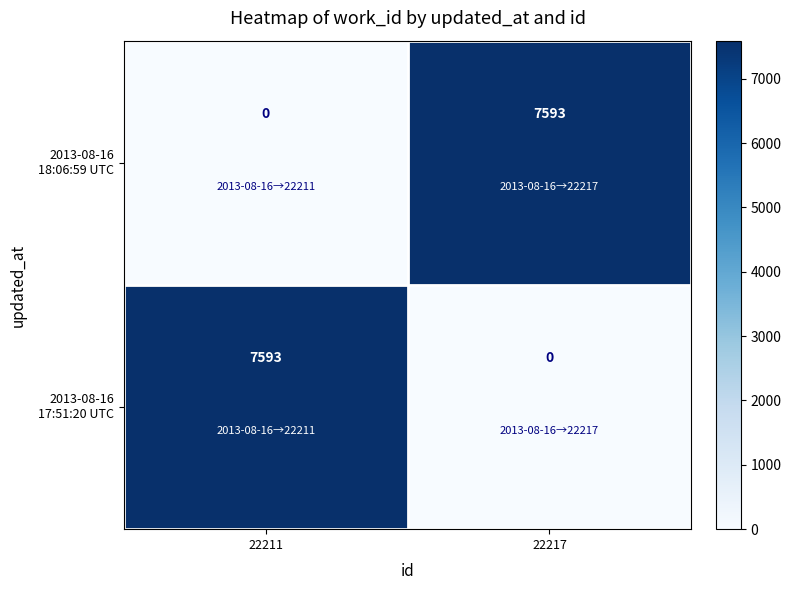

What is the greatest value displayed?

7593